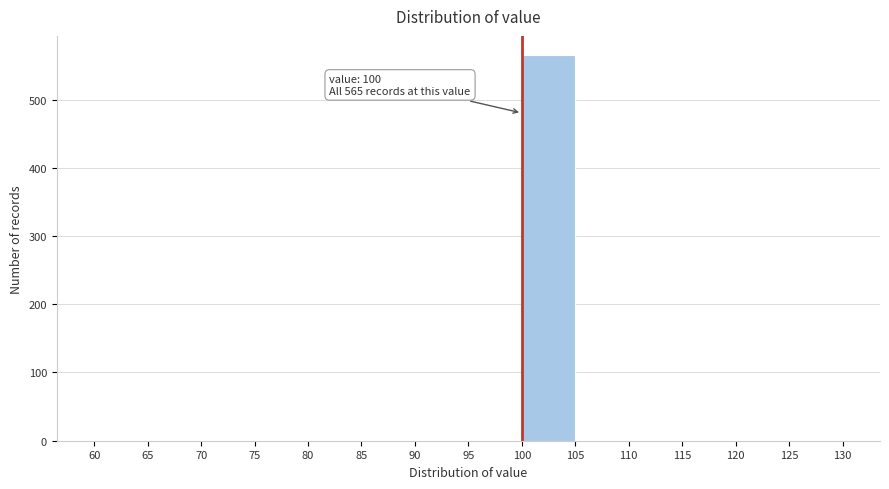

Over which range of the x-axis is the bar tallest?

100 to 105